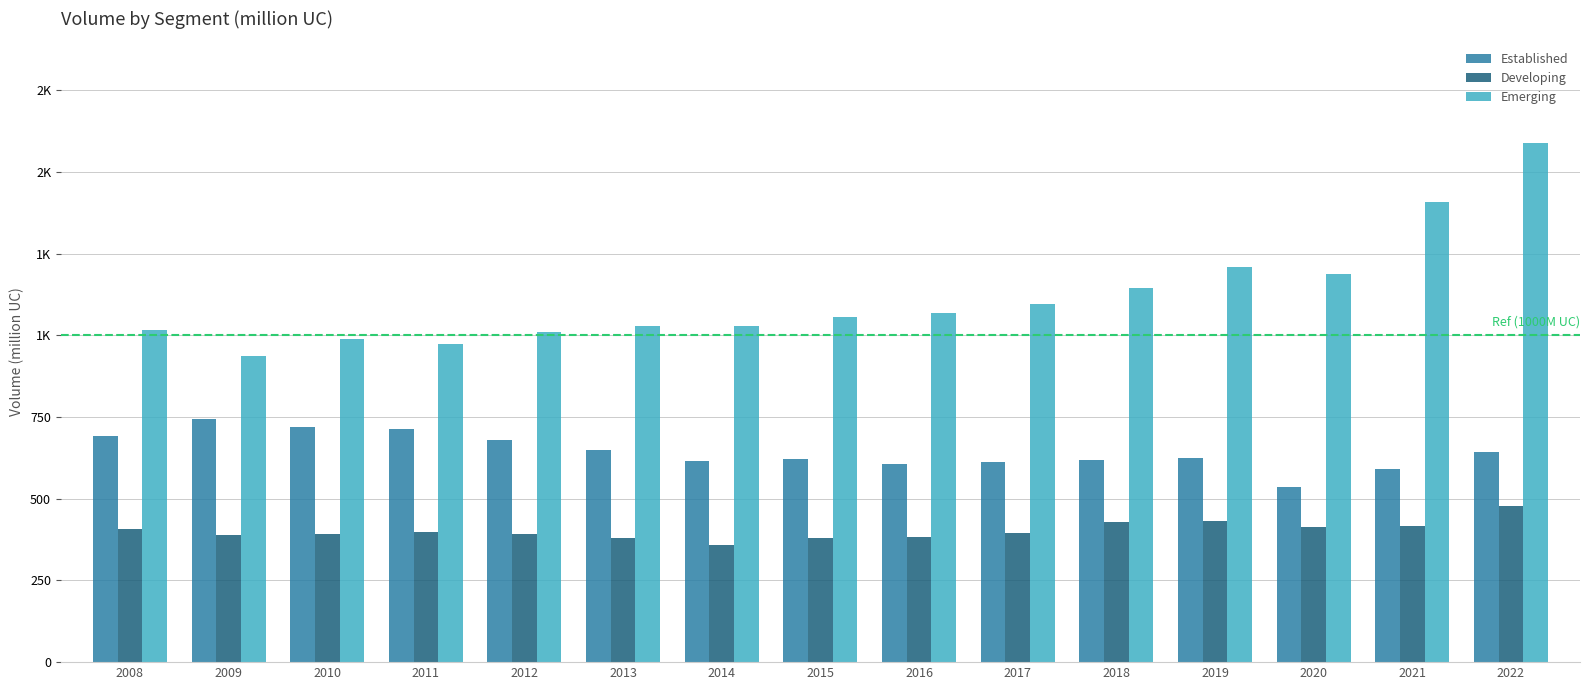

What is the maximum value shown in the chart?

1589.1